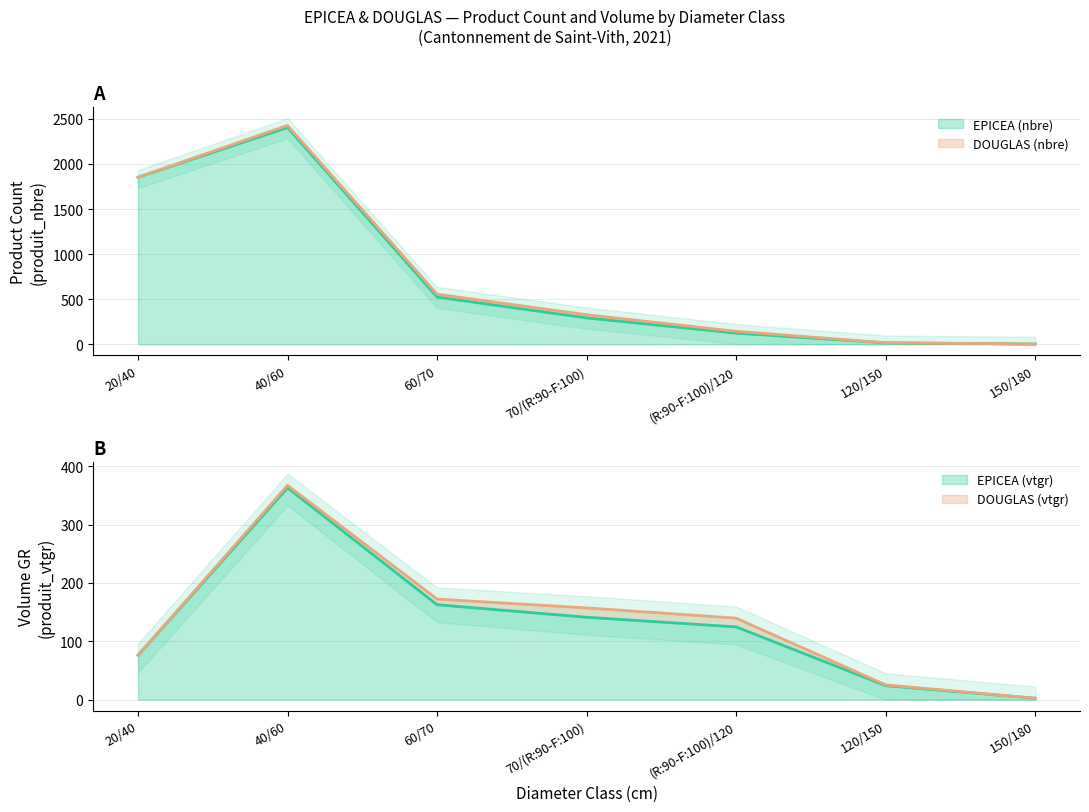

Which series has the widest spread of values?

EPICEA_produit_nbre